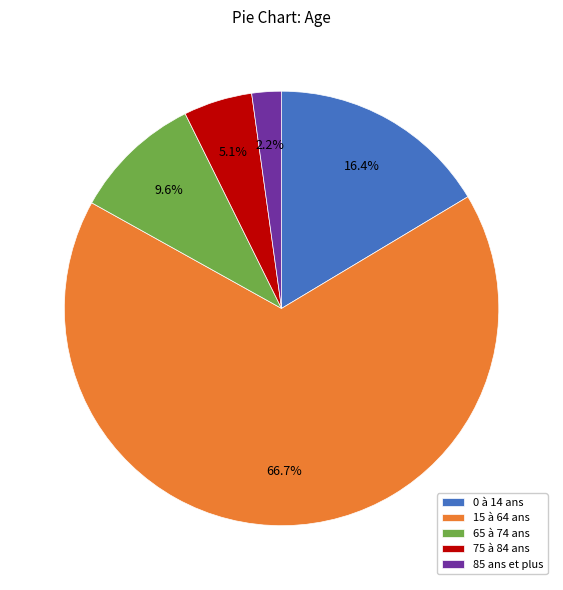

Does any single category account for the majority?

Yes